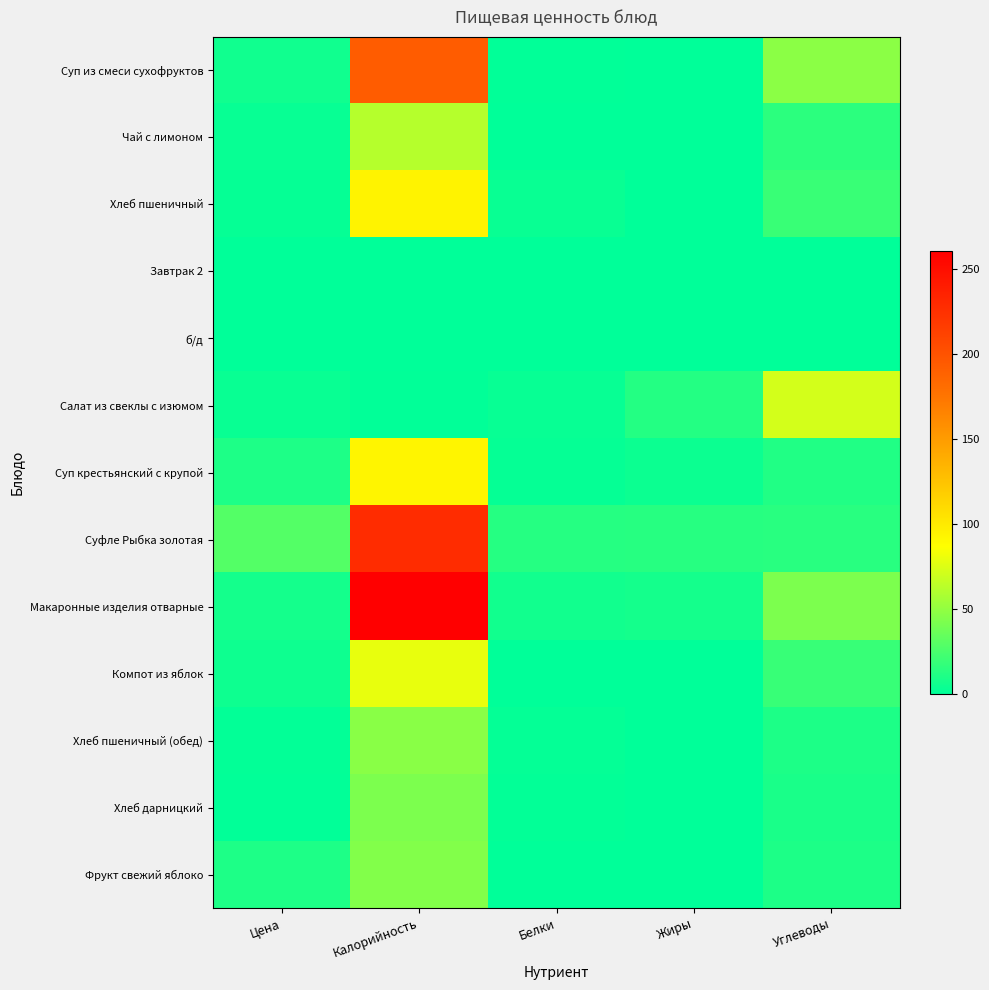

What is the total value across all series at Калорийность?

1145.8